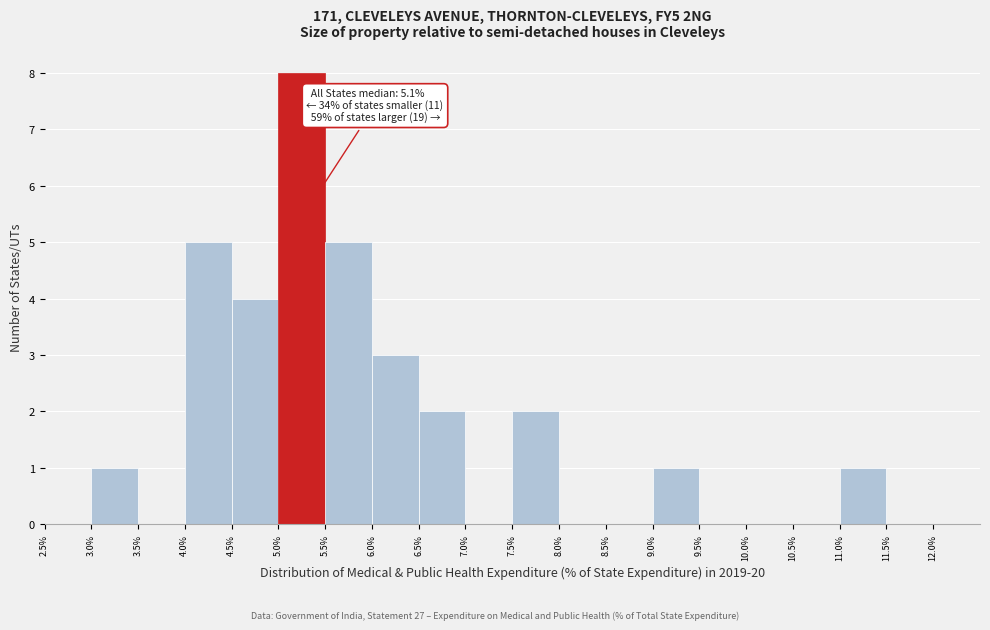

Over which range of the x-axis is the bar tallest?

5.0% to 5.5%